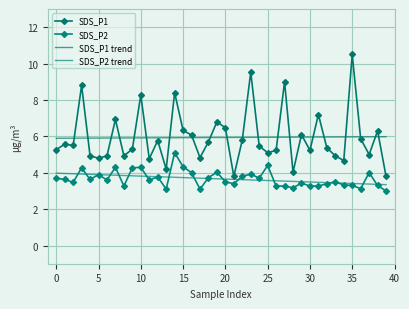

Rank the series by their maximum value, from lowest to highest.

SDS_P2 trend, SDS_P2, SDS_P1 trend, SDS_P1